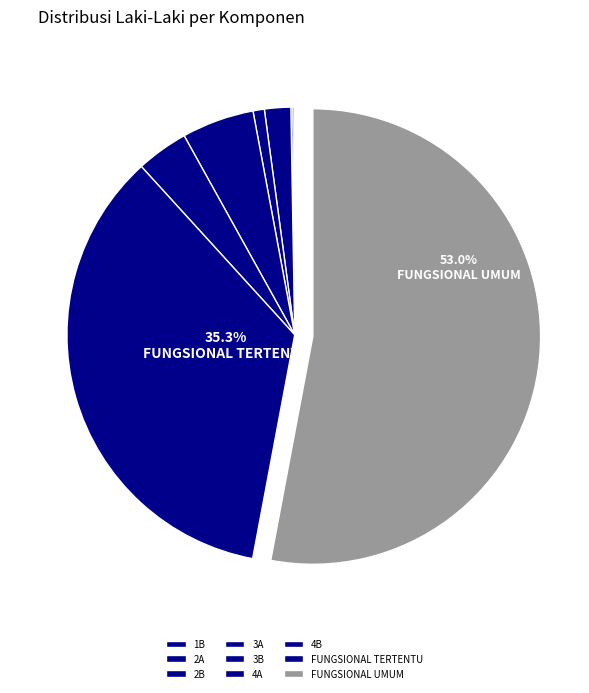

Rank the categories by value from highest to lowest.

FUNGSIONAL UMUM, FUNGSIONAL TERTENTU, 4A, 4B, 3A, 3B, 2B, 2A, 1B